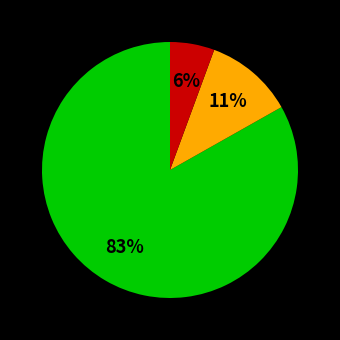

Does any single category account for the majority?

Yes